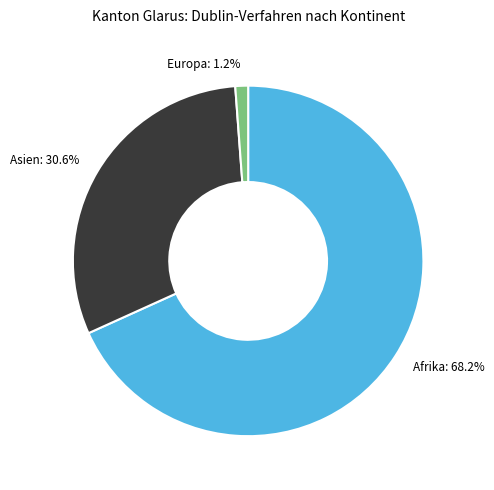

What portion of the pie excludes Afrika: 68.2%?

31.8%